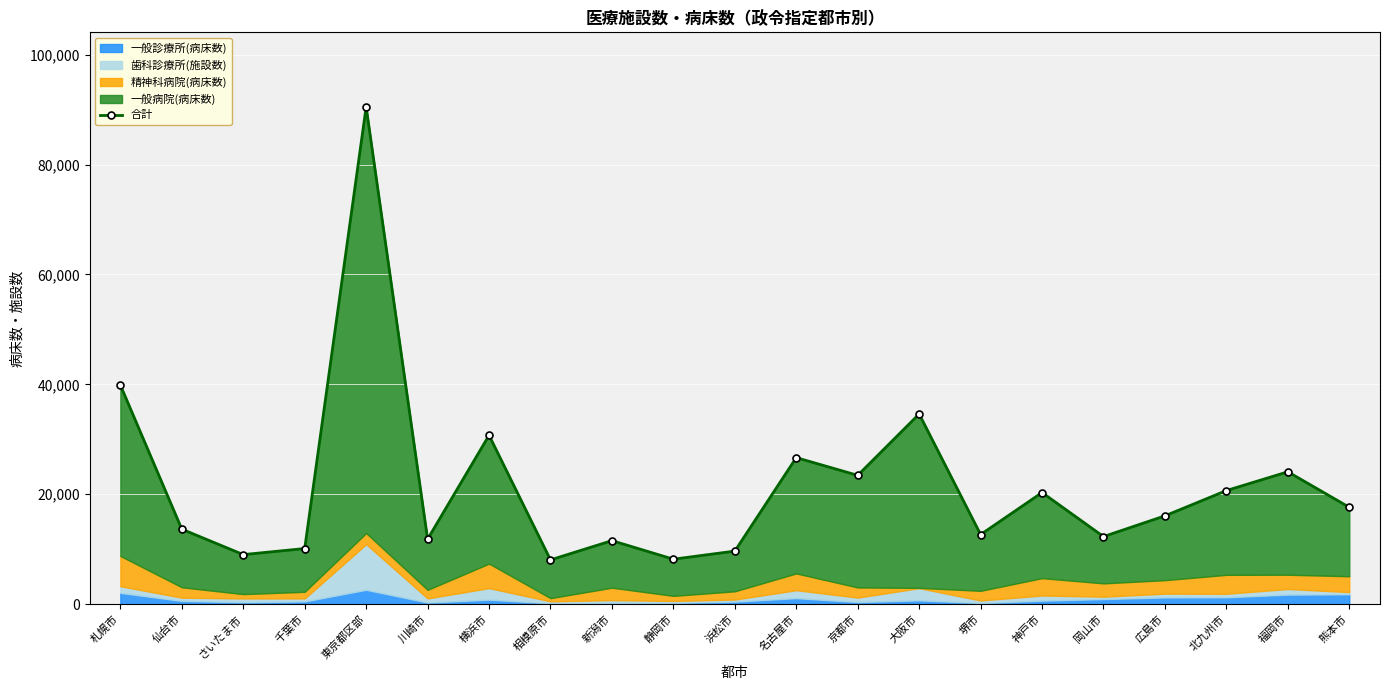

Rank the categories by value from lowest to highest.

相模原市, 静岡市, さいたま市, 浜松市, 千葉市, 新潟市, 川崎市, 岡山市, 堺市, 仙台市, 広島市, 熊本市, 神戸市, 北九州市, 京都市, 福岡市, 名古屋市, 横浜市, 大阪市, 札幌市, 東京都区部